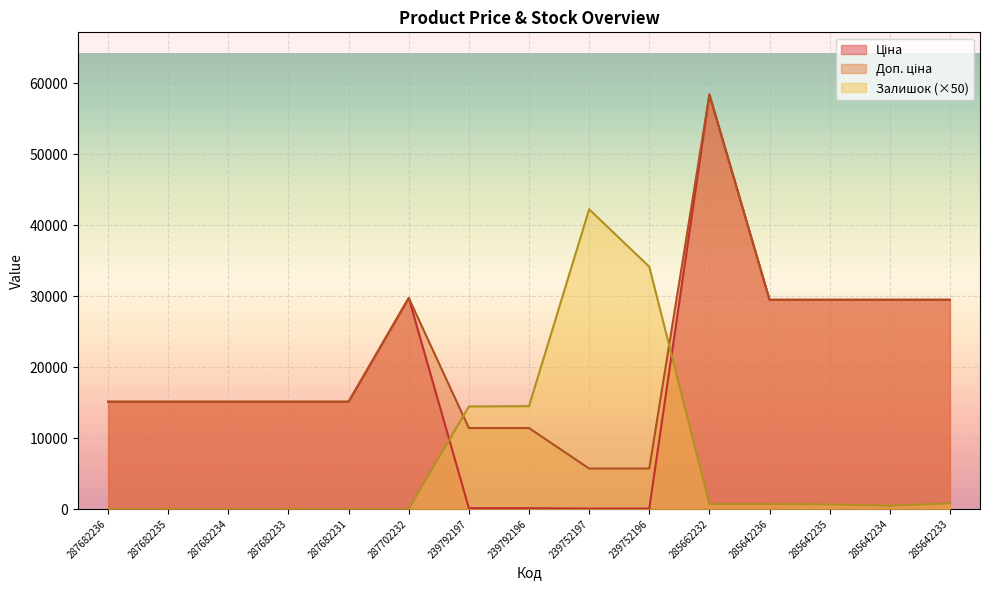

Which series changed the most between 239792197 and 285642235?

Ціна